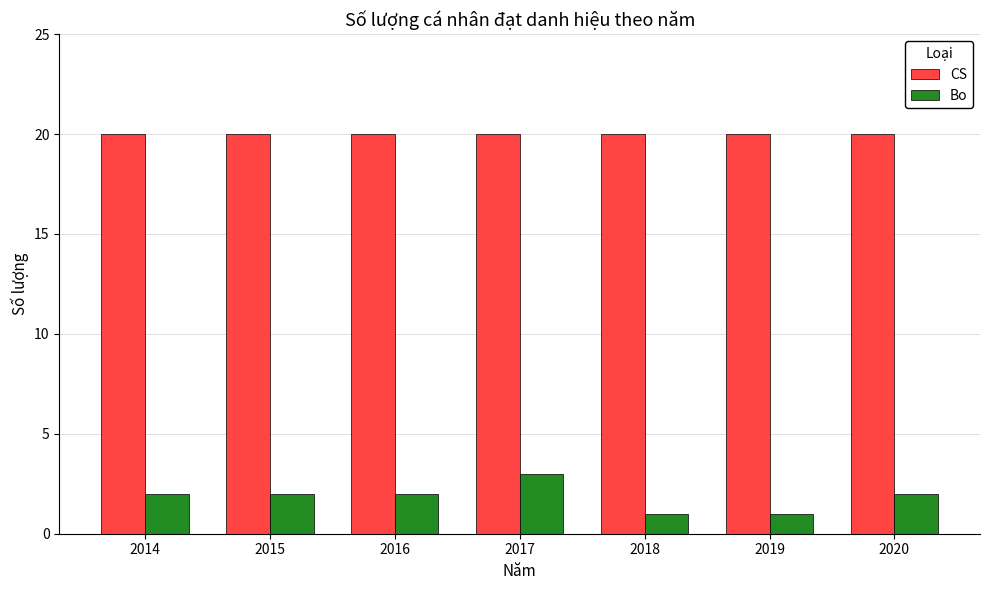

The value of CS at 2015 is 29. True or false?

False